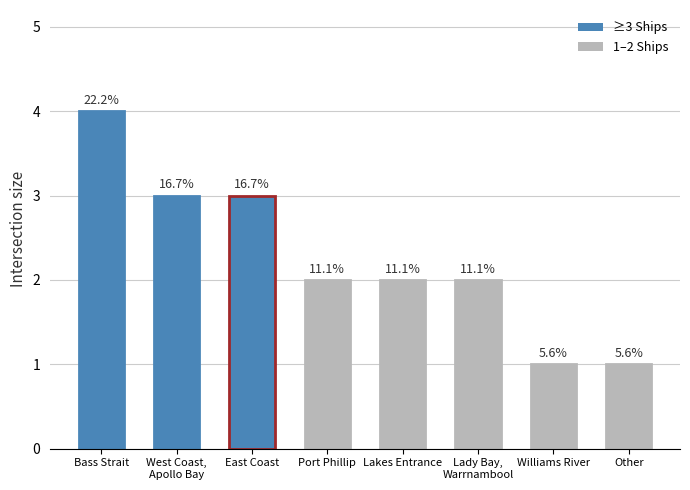

At which category does the chart reach its minimum across all series?

Williams River